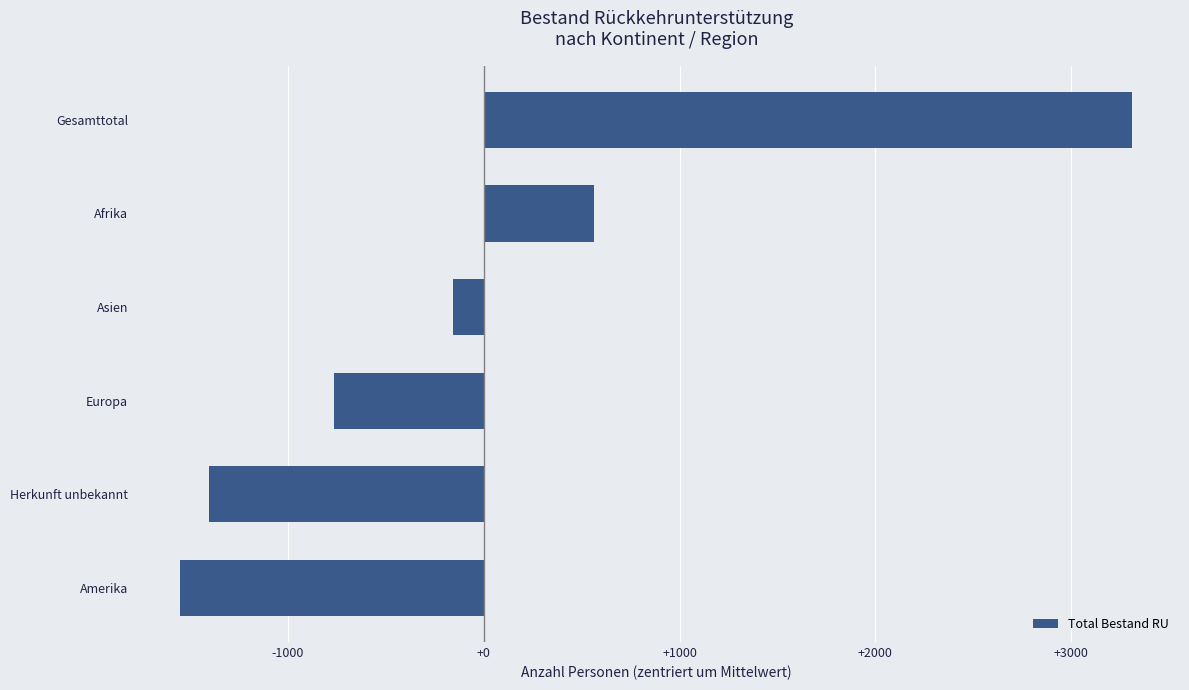

Reading bottom to top, transcribe all the data shown in this chart.

Amerika=-1550	Herkunft unbekannt=-1405	Europa=-764	Asien=-159	Afrika=564	Gesamttotal=3314